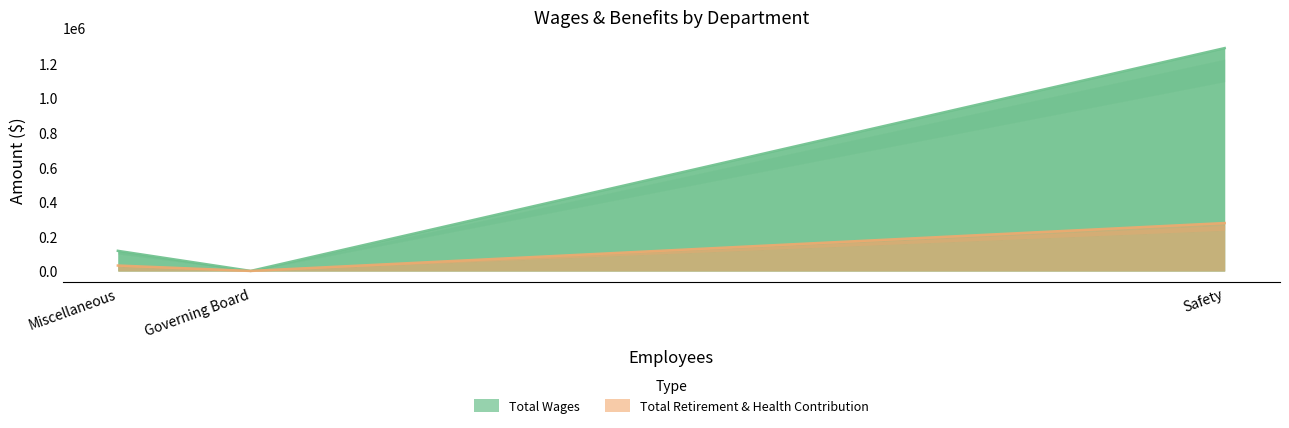

What is the highest value of the Total Wages series?

1288837